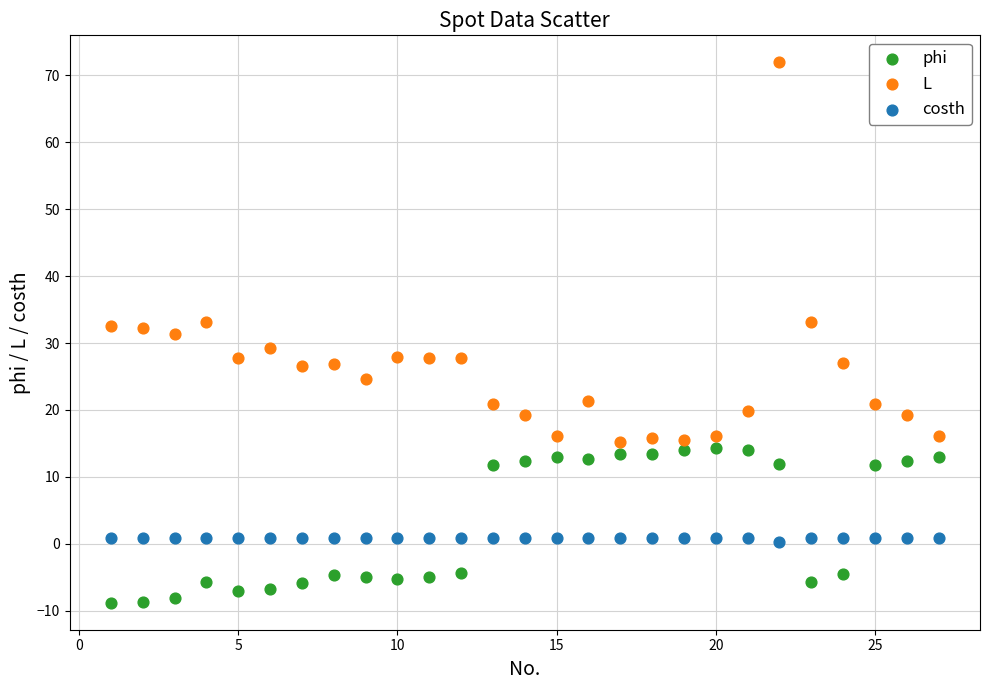

Which series contains the lowest Y value?

phi